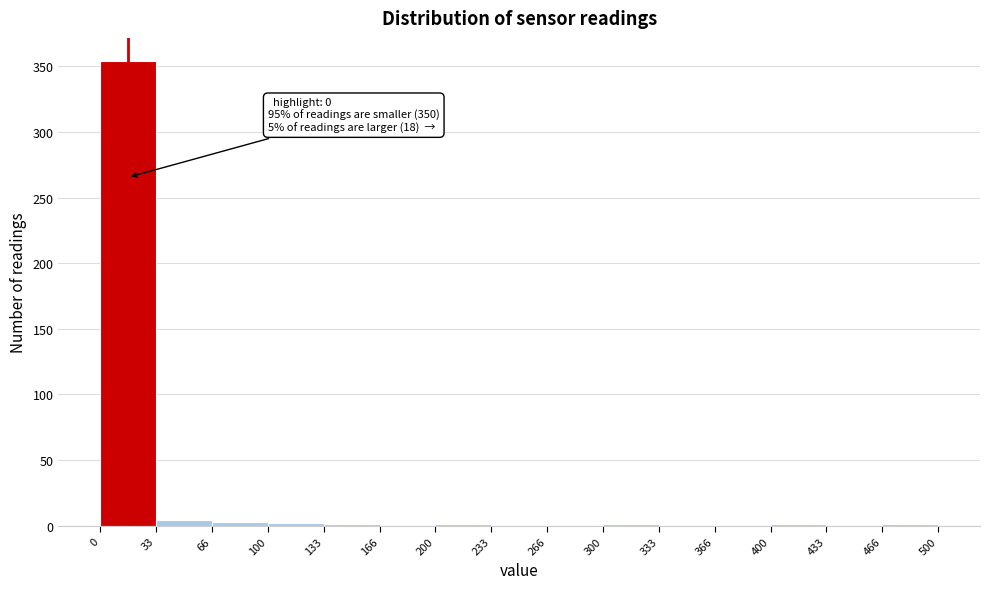

Over which range of the x-axis is the bar tallest?

0 to 33